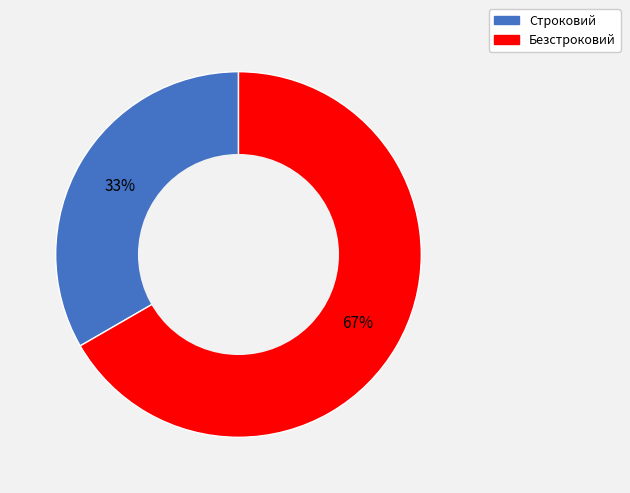

To the nearest percent, what portion does Строковий represent?

33%